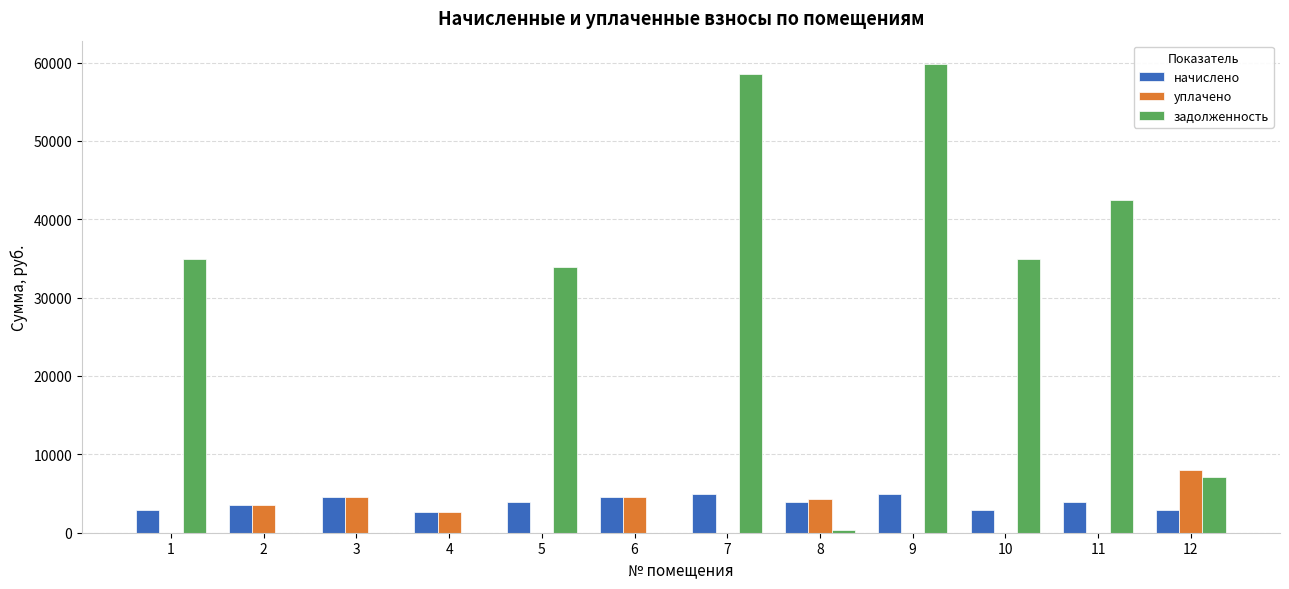

What is the maximum value shown in the chart?

59797.4